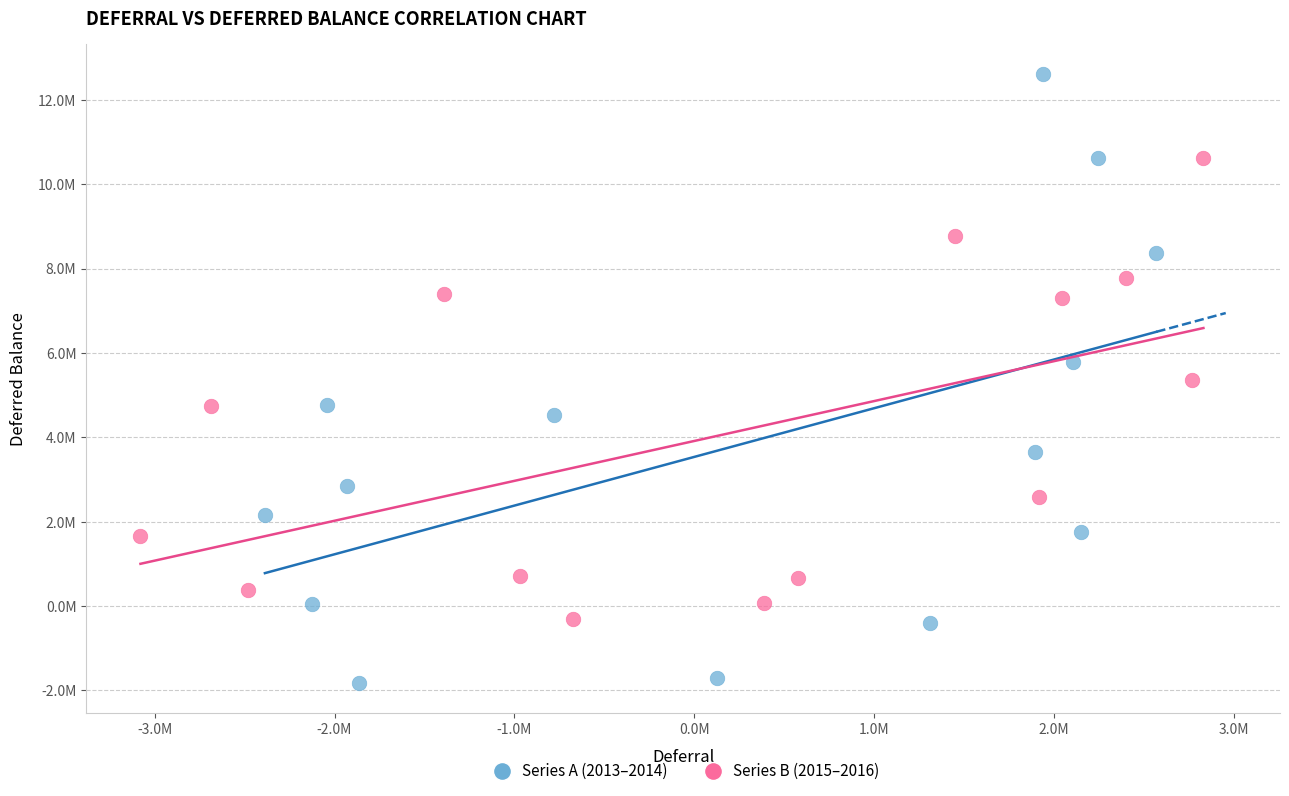

Which series contains the highest Y value?

Series A (2013–2014)